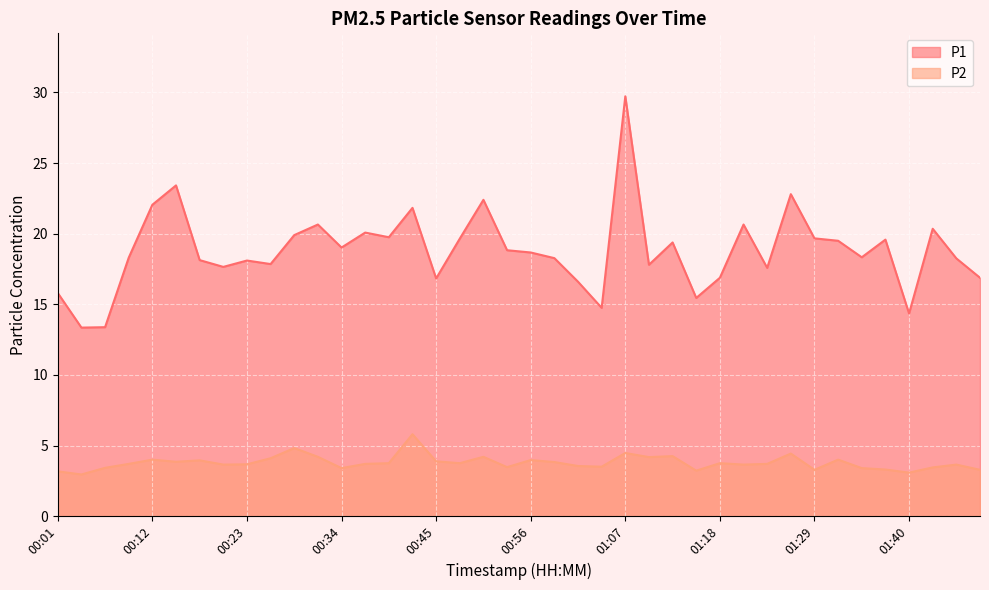

Reading left to right, extract all data points from this chart.

P1: 15.8	13.3	13.4	18.3	22.1	23.4	18.1	17.6	18.1	17.9	19.9	20.6	19.0	20.1	19.8	21.8	16.8	19.6	22.4	18.8	18.7	18.3	16.6	14.8	29.7	17.8	19.4	15.4	16.9	20.6	17.6	22.8	19.7	19.5	18.3	19.6	14.3	20.4	18.2	16.9
P2: 3.2	3.0	3.4	3.7	4.0	3.9	4.0	3.6	3.7	4.1	4.8	4.2	3.4	3.7	3.8	5.8	3.9	3.8	4.2	3.5	4.0	3.8	3.5	3.5	4.5	4.2	4.2	3.2	3.8	3.6	3.7	4.4	3.3	4.0	3.4	3.3	3.1	3.5	3.6	3.3